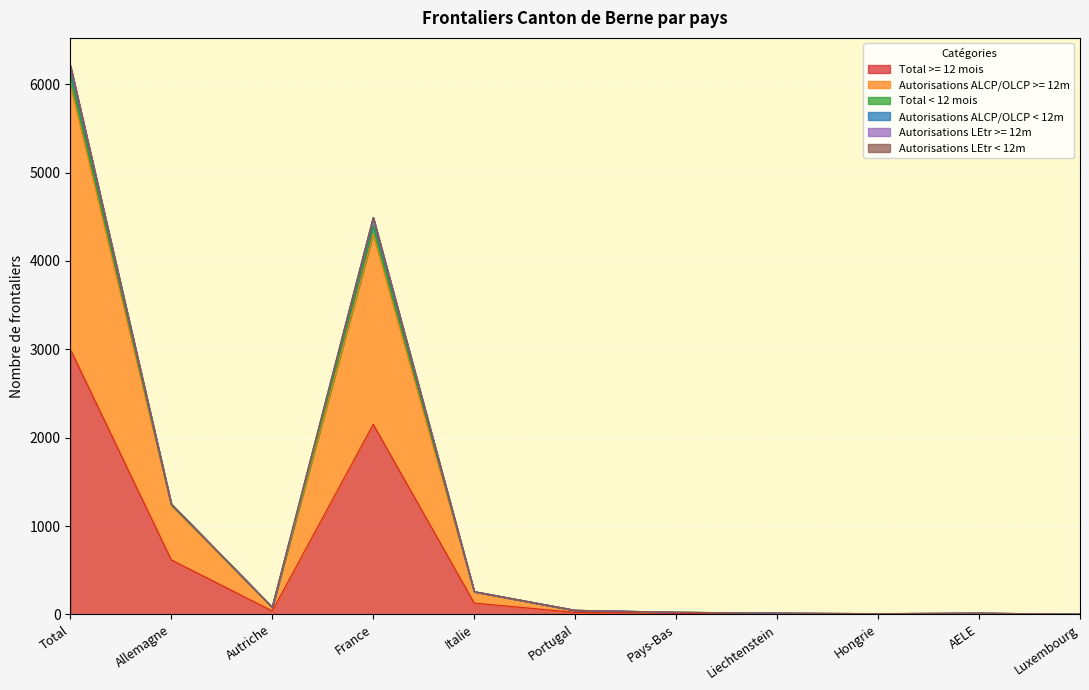

Between Pays-Bas and Allemagne, which is larger?

Allemagne